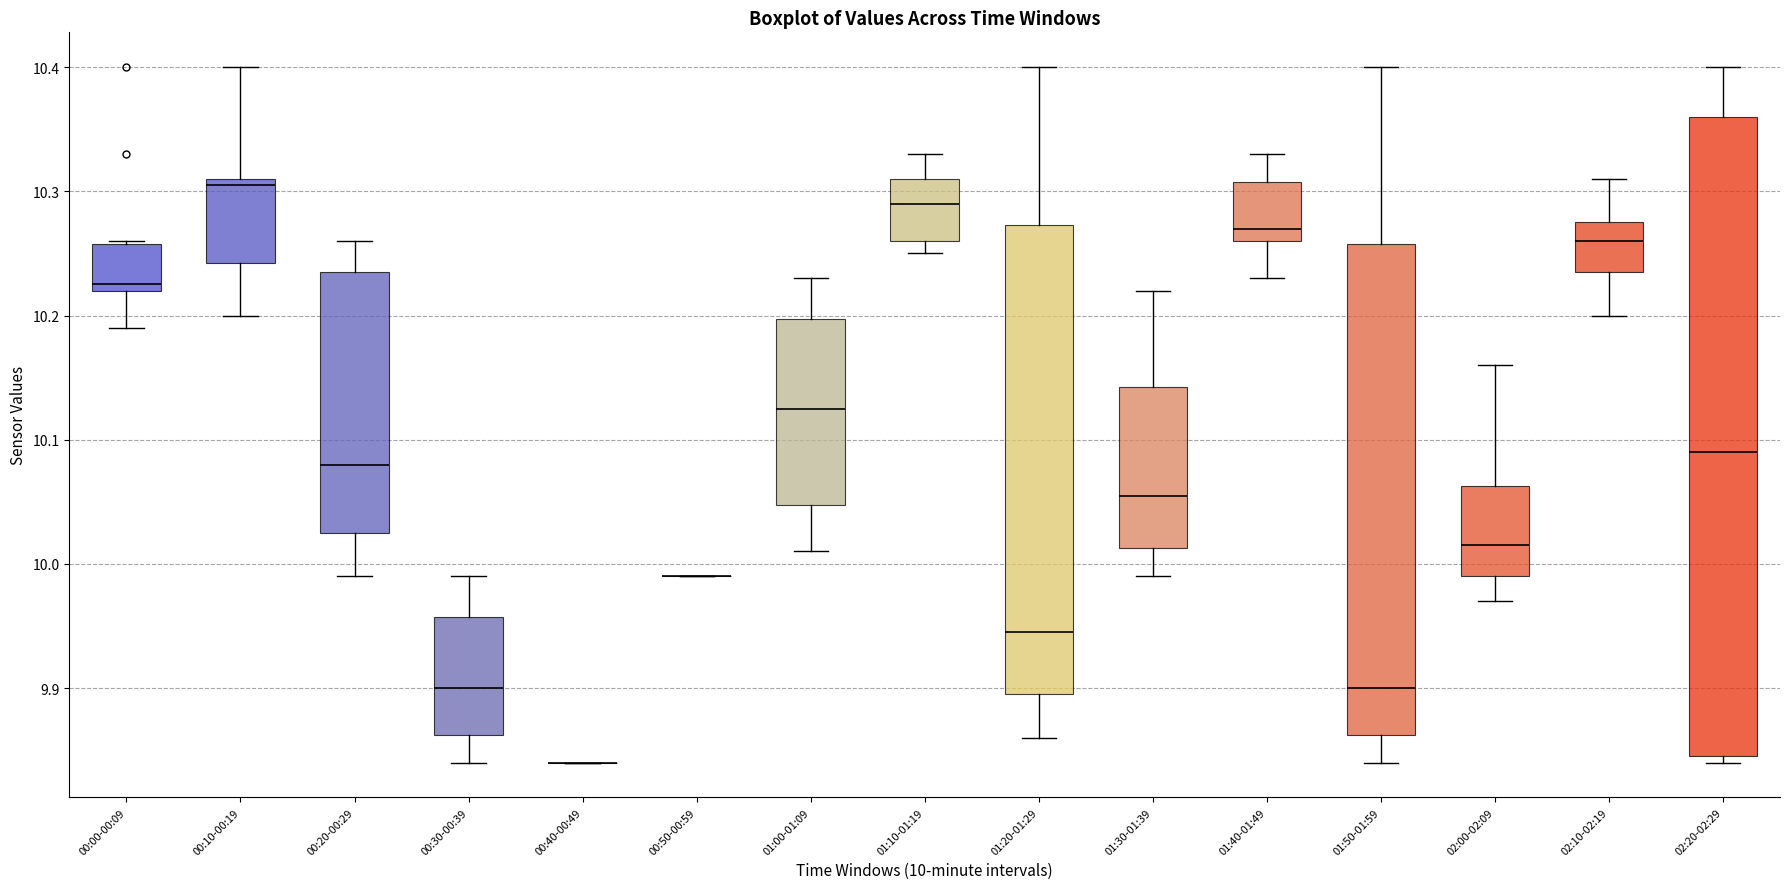

Reading left to right, read every box against the y-axis: the position of its median line, the range the box covers, and the ends of its whiskers. The values are not printed on the chart, so give them approximately, as read against the axis.

00:00-00:09: median 10.23, box 10.22 to 10.26, whiskers 10.19 to 10.26
00:10-00:19: median 10.31 (just below the box's upper edge), box 10.24 to 10.31, whiskers 10.20 to 10.40
00:20-00:29: median 10.08, box 10.03 to 10.24, whiskers 9.99 to 10.26
00:30-00:39: median 9.90, box 9.86 to 9.96, whiskers 9.84 to 9.99
00:40-00:49: box collapsed to a line at 9.84, whiskers 9.84 to 9.84
00:50-00:59: box collapsed to a line at 9.99, whiskers 9.99 to 9.99
01:00-01:09: median 10.13, box 10.05 to 10.20, whiskers 10.01 to 10.23
01:10-01:19: median 10.29, box 10.26 to 10.31, whiskers 10.25 to 10.33
01:20-01:29: median 9.95, box 9.90 to 10.27, whiskers 9.86 to 10.40
01:30-01:39: median 10.06, box 10.01 to 10.14, whiskers 9.99 to 10.22
01:40-01:49: median 10.27, box 10.26 to 10.31, whiskers 10.23 to 10.33
01:50-01:59: median 9.90, box 9.86 to 10.26, whiskers 9.84 to 10.40
02:00-02:09: median 10.02, box 9.99 to 10.06, whiskers 9.97 to 10.16
02:10-02:19: median 10.26, box 10.24 to 10.28, whiskers 10.20 to 10.31
02:20-02:29: median 10.09, box 9.85 to 10.36, whiskers 9.84 to 10.40